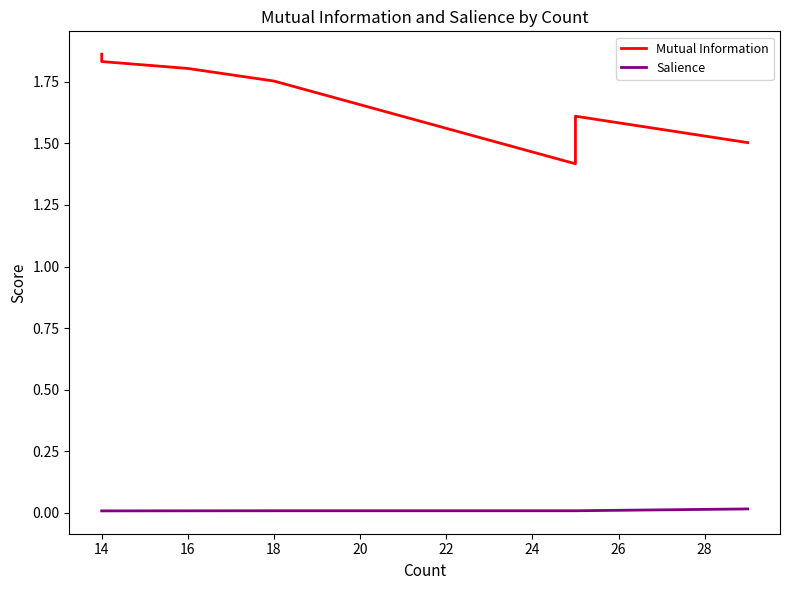

True or false: Mutual Information and Salience cross at least once.

False